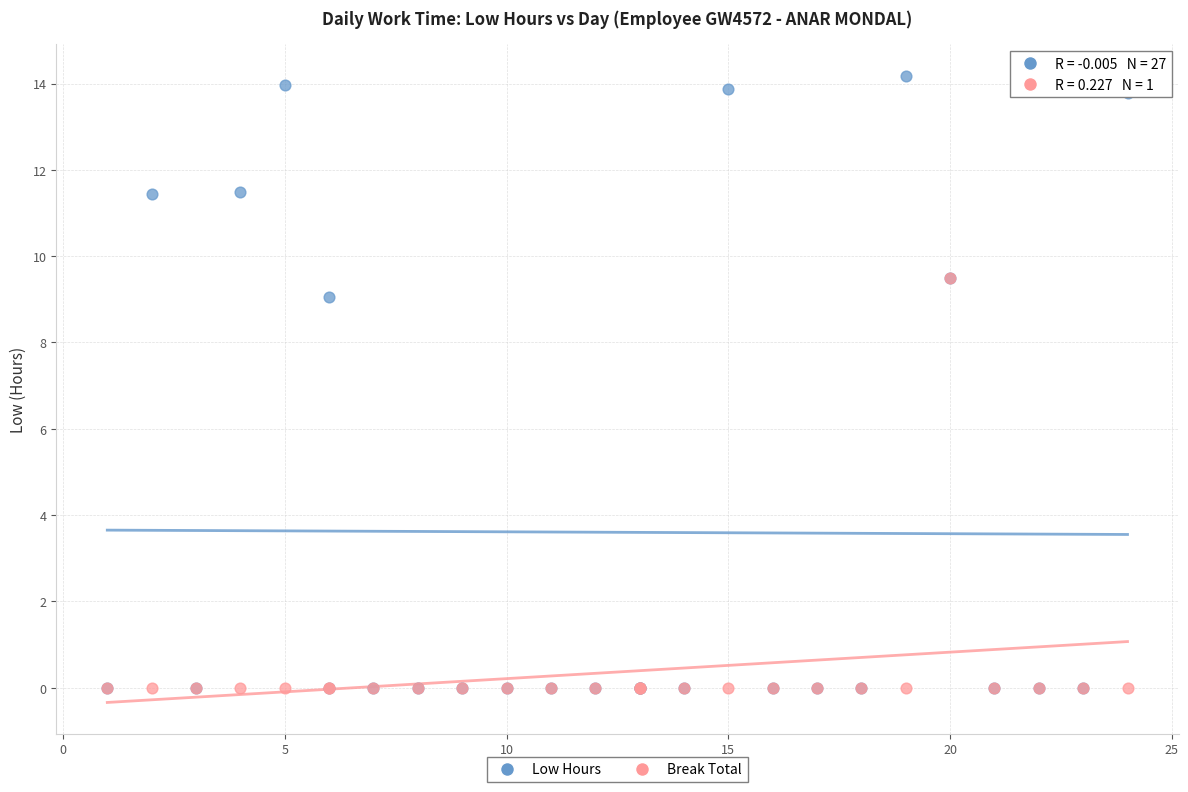

Which series has the widest spread of Y values?

Low Hours